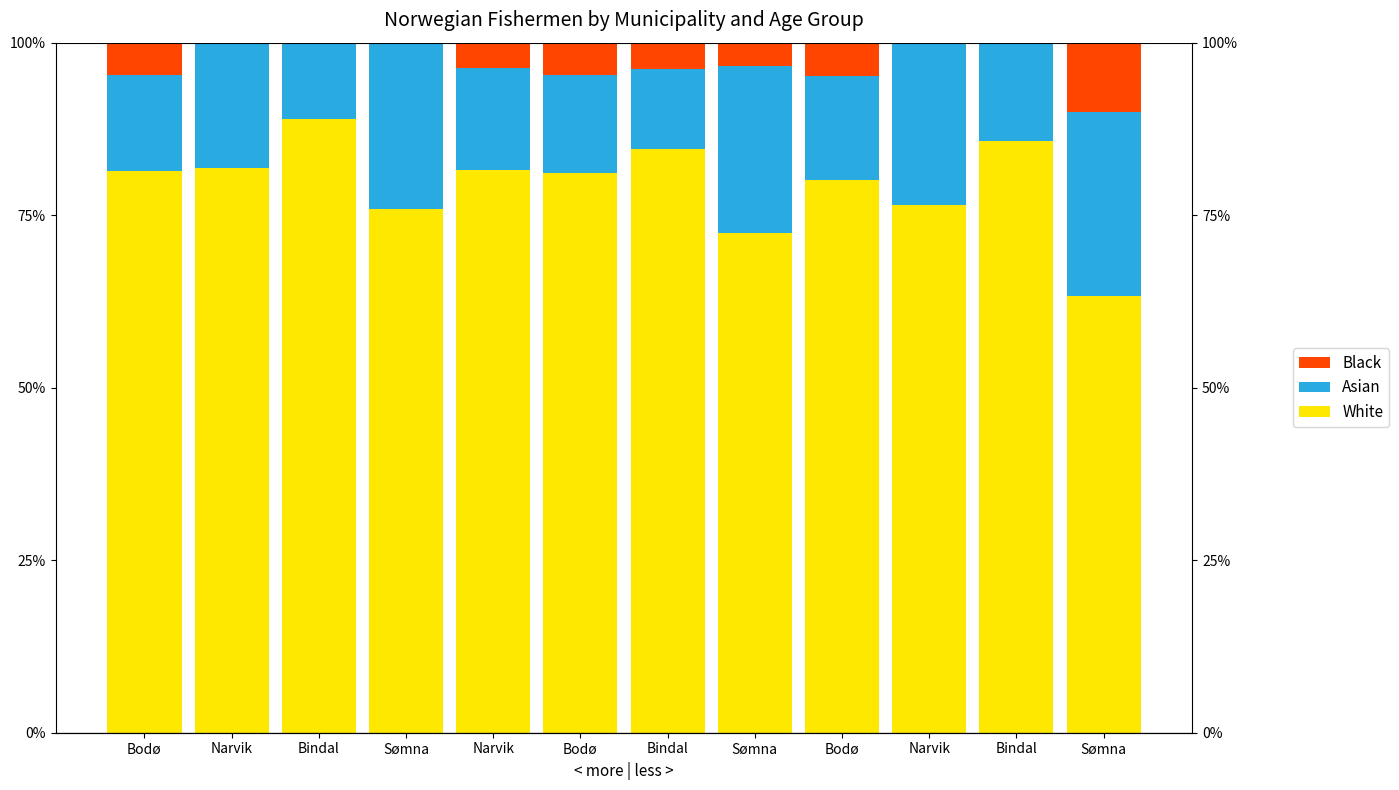

Rank the categories by Black value from highest to lowest.

Sømna, Bodø, Bodø, Bodø, Bindal, Narvik, Sømna, Narvik, Bindal, Sømna, Narvik, Bindal